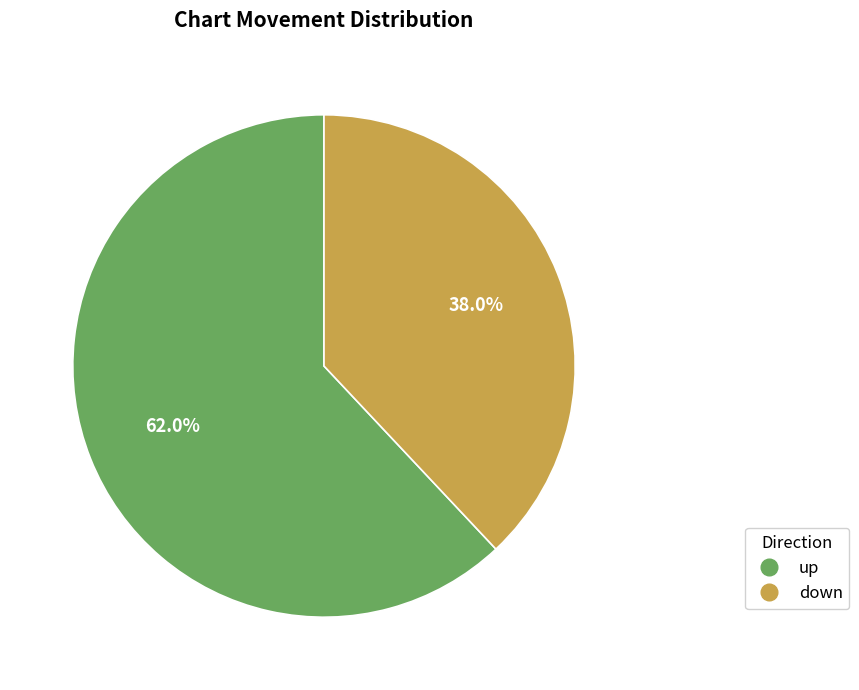

To the nearest percent, what is the combined percentage of up and down?

100%